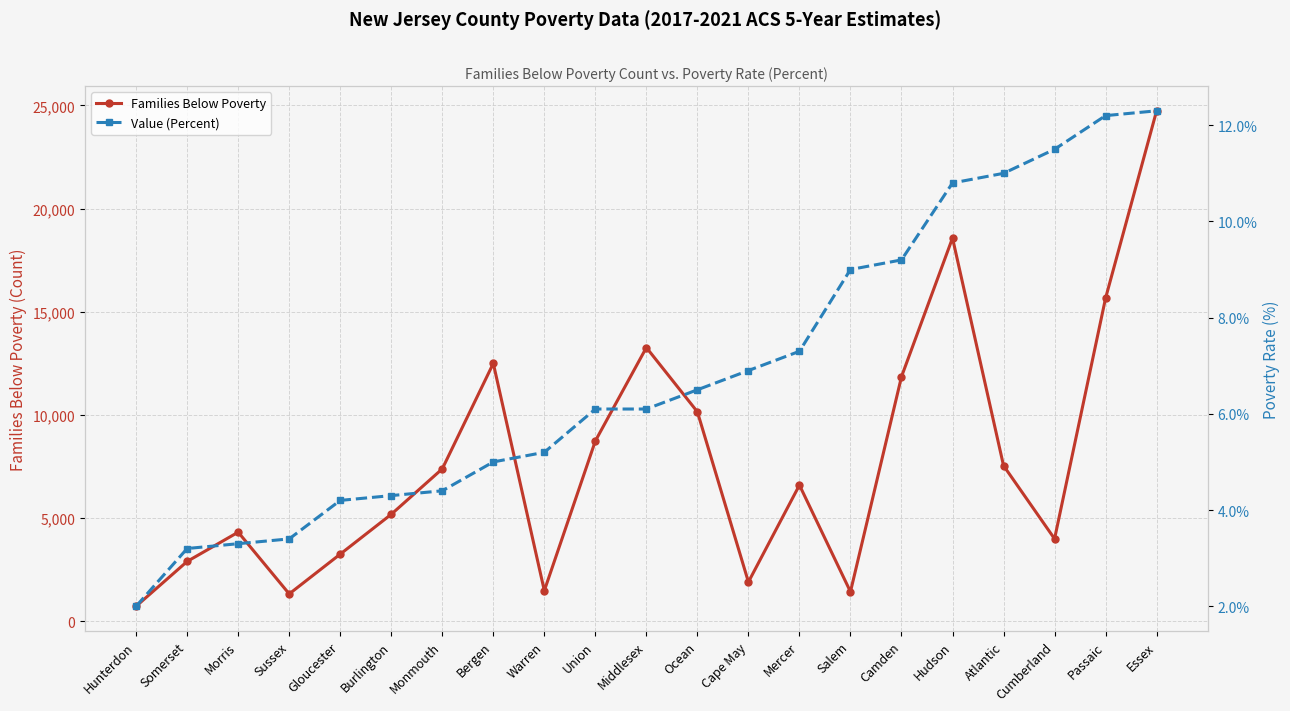

How many distinct data groups are displayed?

2